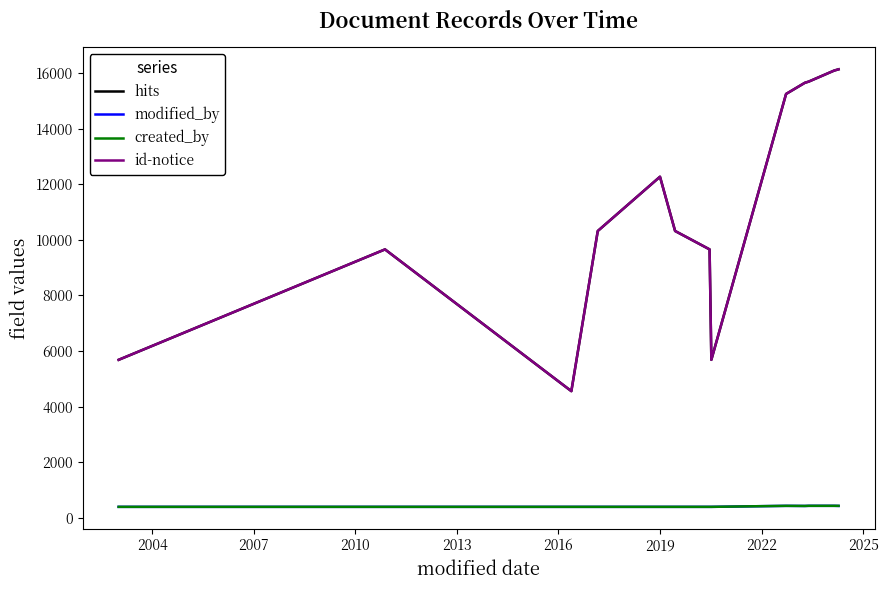

How many data points in id-notice are above 10323?

6